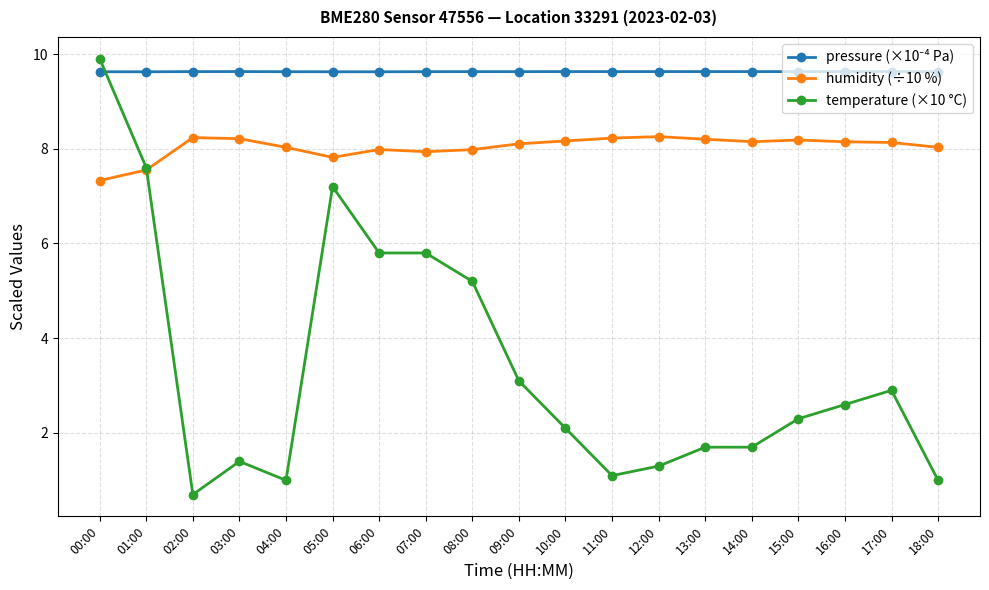

At which category does temperature (×10 °C) reach its first local peak?

03:00